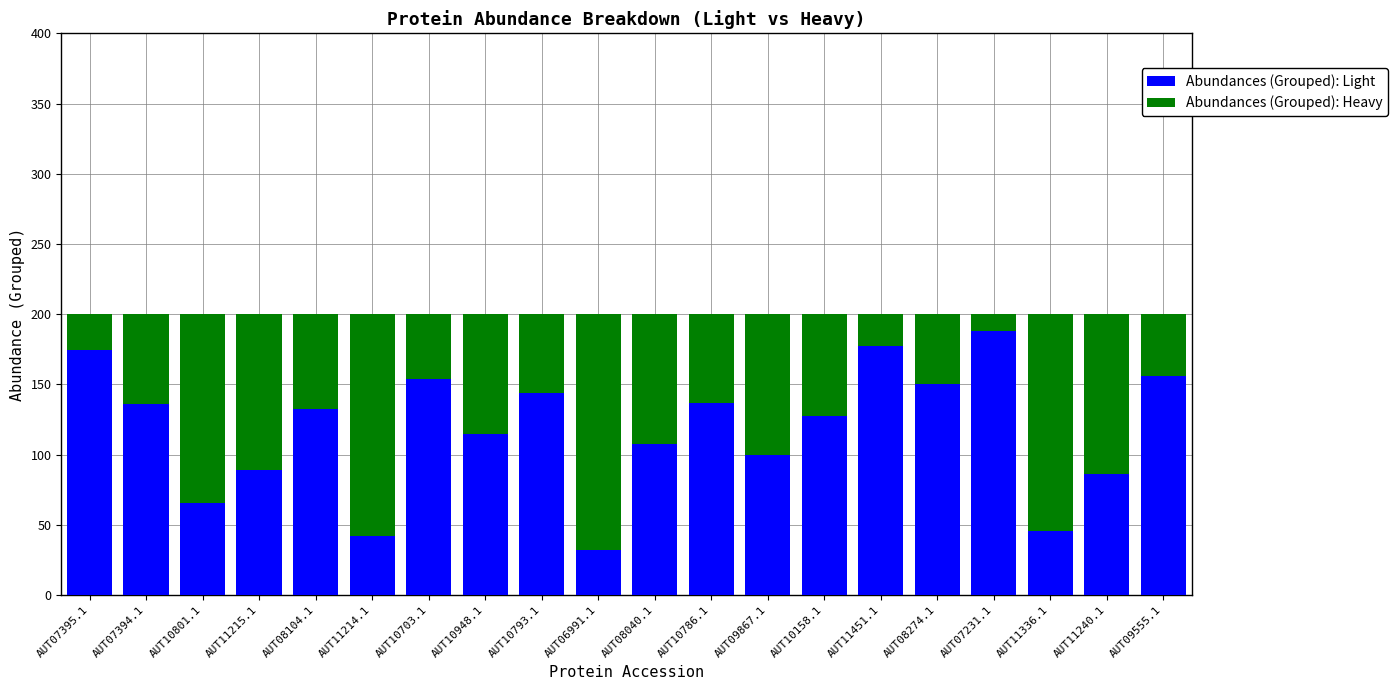

What are all the series names shown in the legend?

Abundances (Grouped): Light, Abundances (Grouped): Heavy